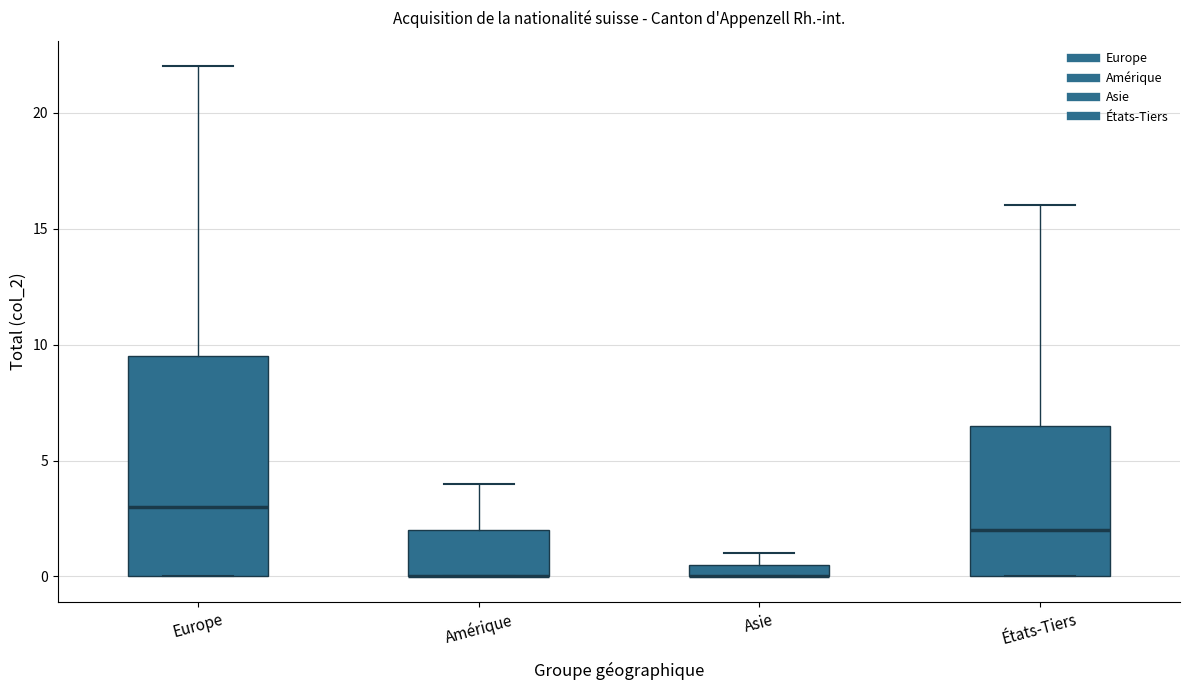

Which box is the tallest, from its lower edge to its upper edge?

Europe